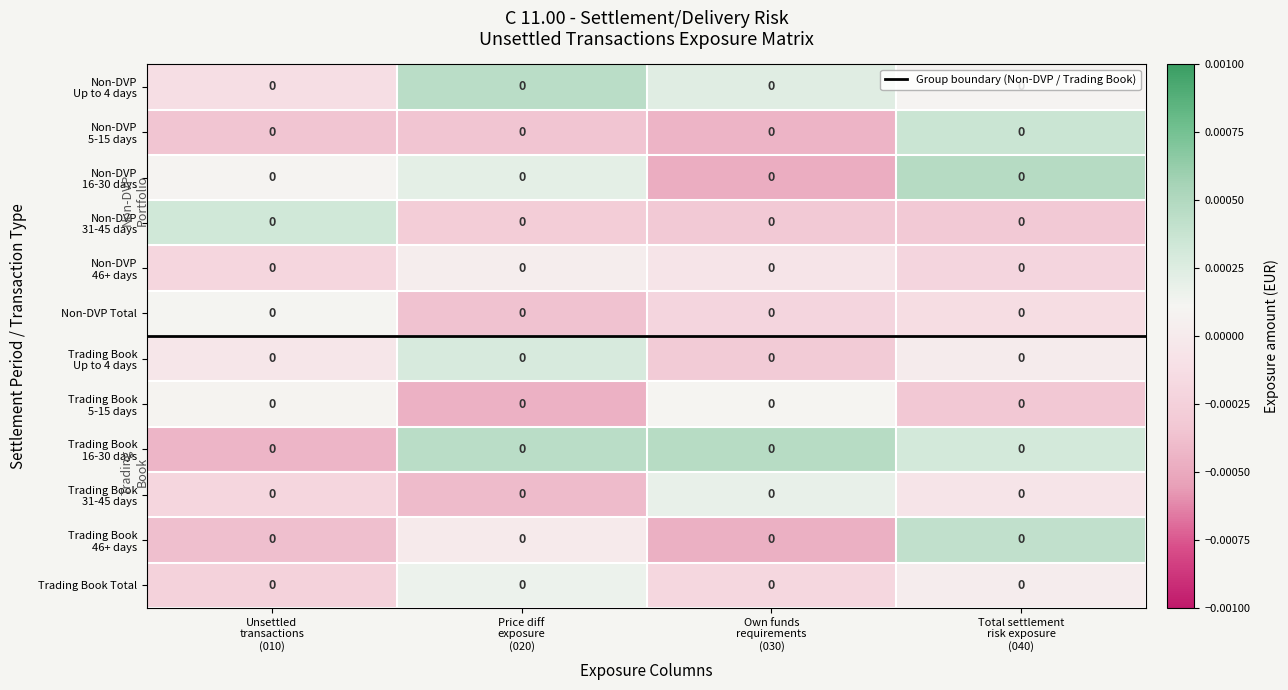

At how many categories does at least one series exceed 0?

4